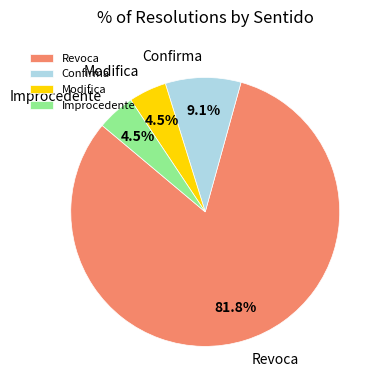

Approximately how many times larger is the value at Modifica compared to Improcedente?

1.0